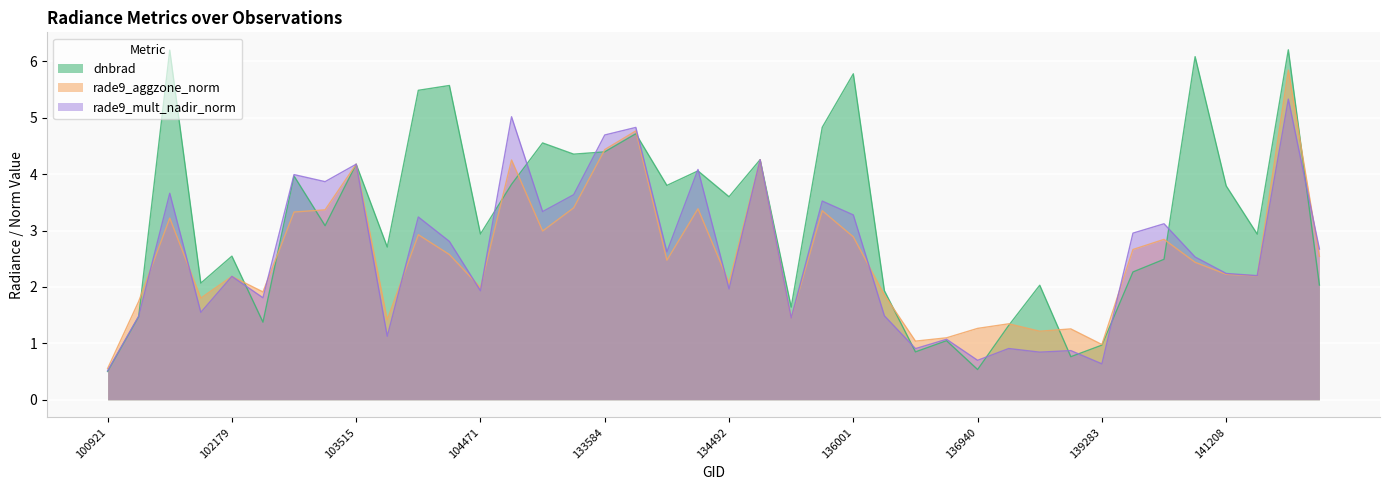

What value does the dnbrad series have at 134492?

3.6